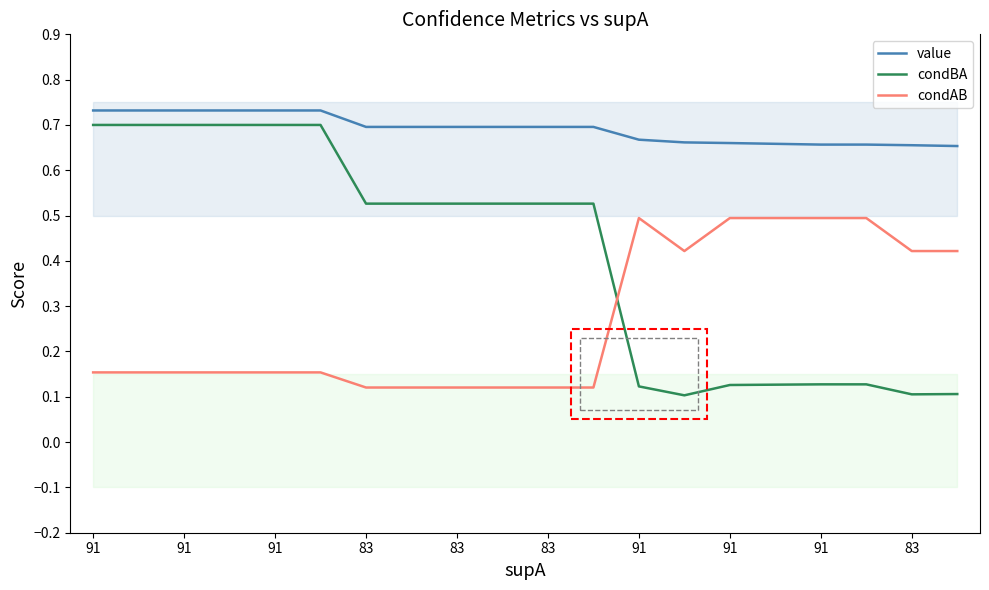

At how many categories does at least one series exceed 0?

20